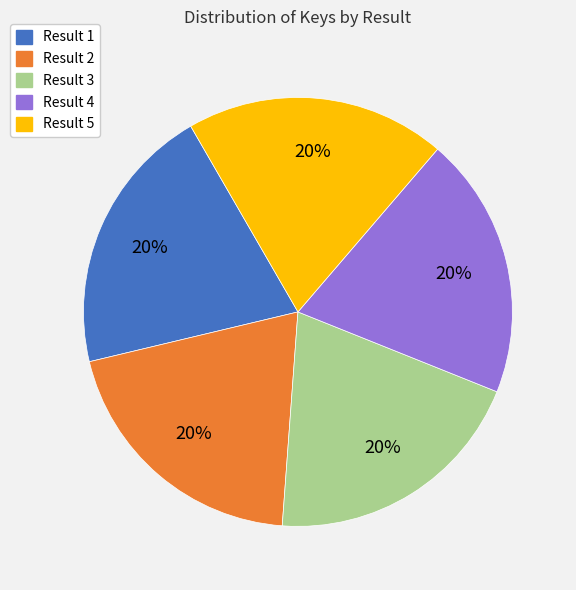

Is there a majority slice in this chart?

No